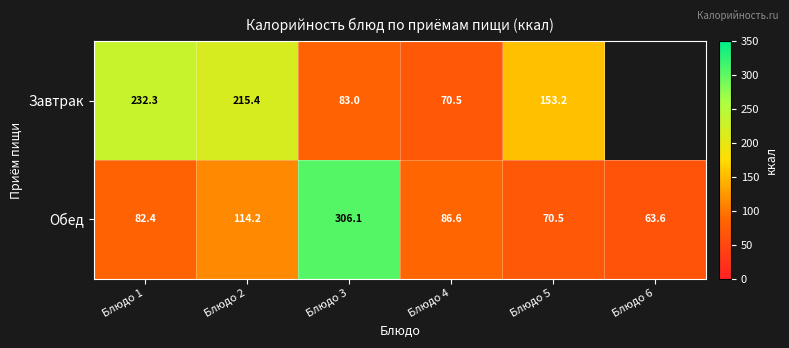

At which label is Обед closest to 184?

Блюдо 2